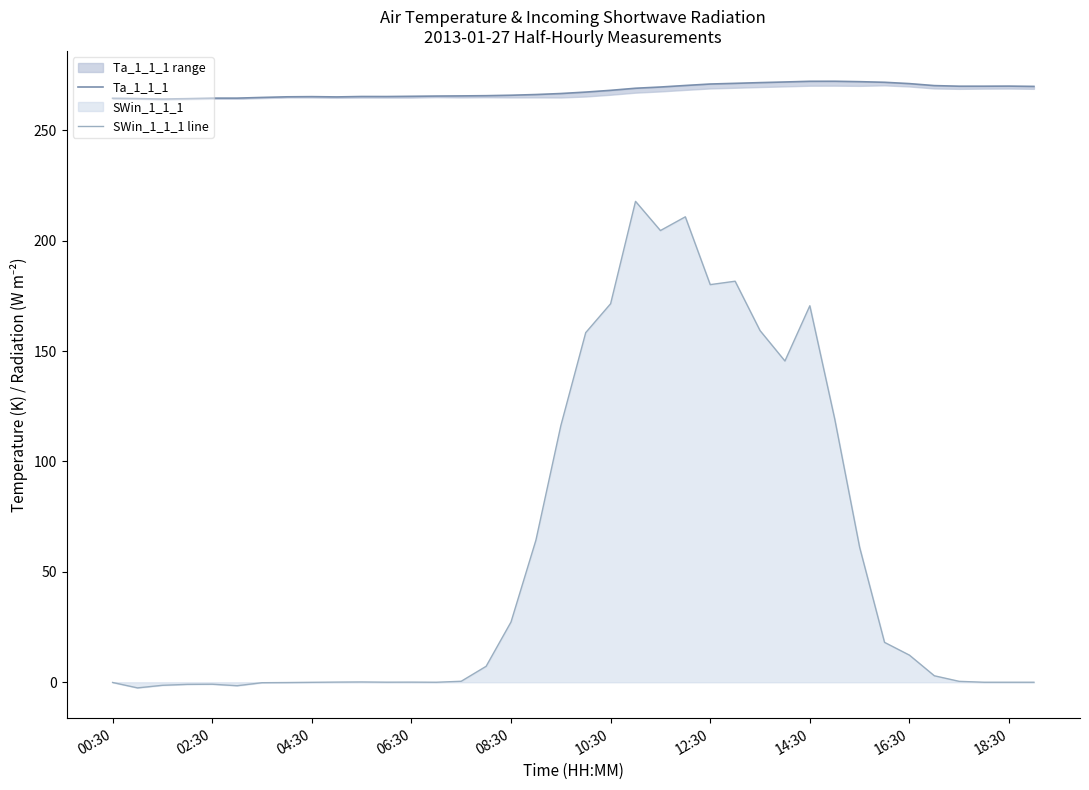

True or false: Ta_1_1_1 and SWin_1_1_1 line intersect in this chart.

False